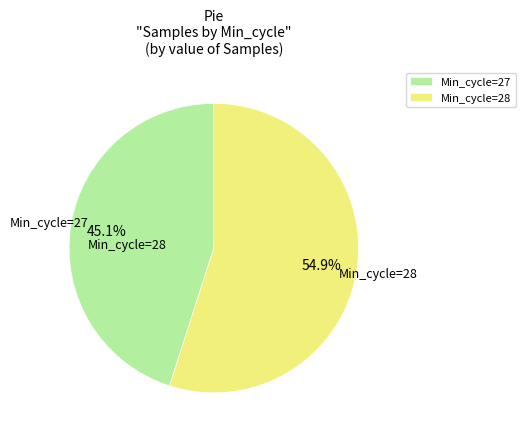

Combined, do Min_cycle=28 and Min_cycle=27 account for over 50%?

Yes